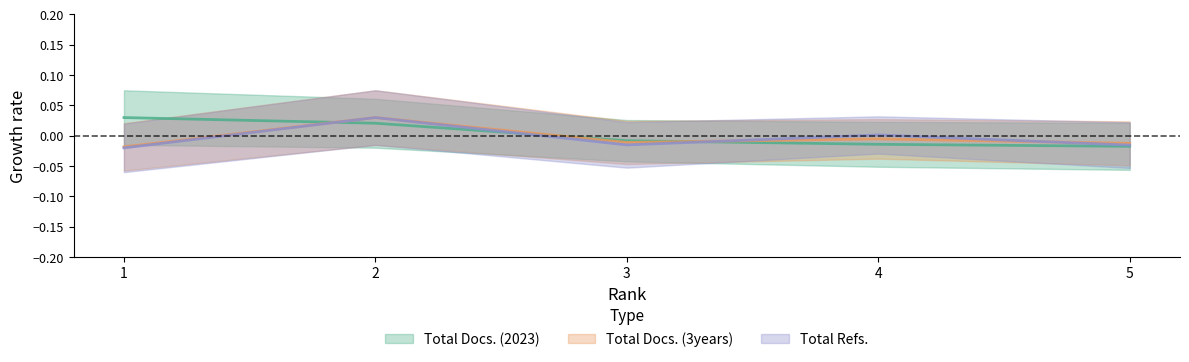

Is the value of Total Refs. at 3 greater than the value of Total Docs. (3years) at 4?

No